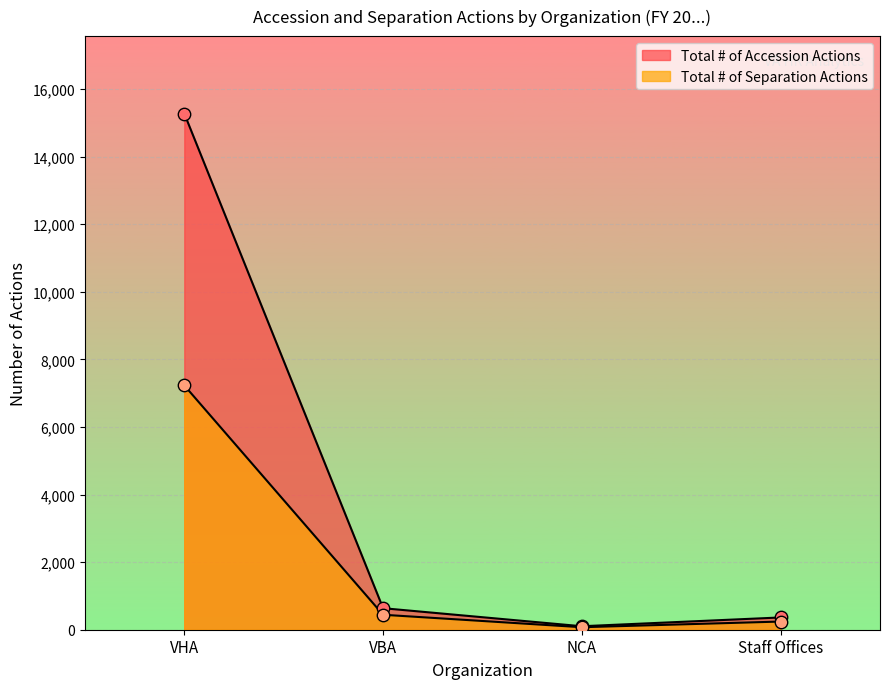

Which series has the largest total across all categories?

Total # of Accession Actions